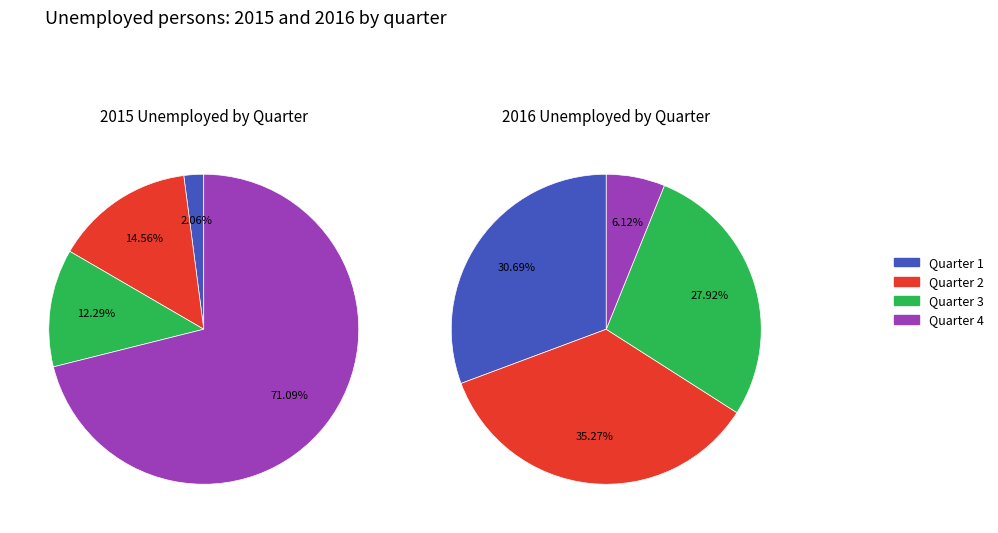

What is the smallest slice in the pie chart?

Quarter 4